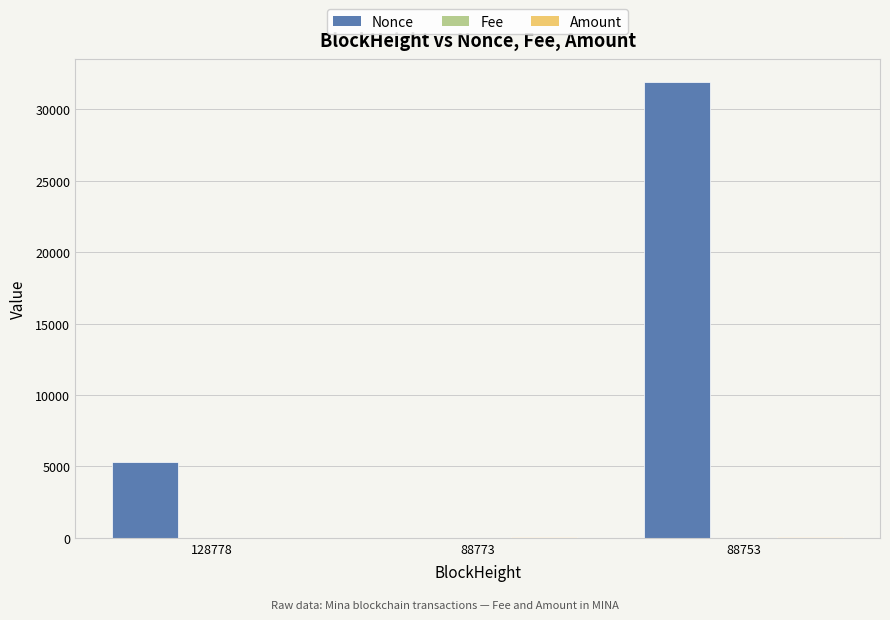

Which category has the highest value across all series?

88753